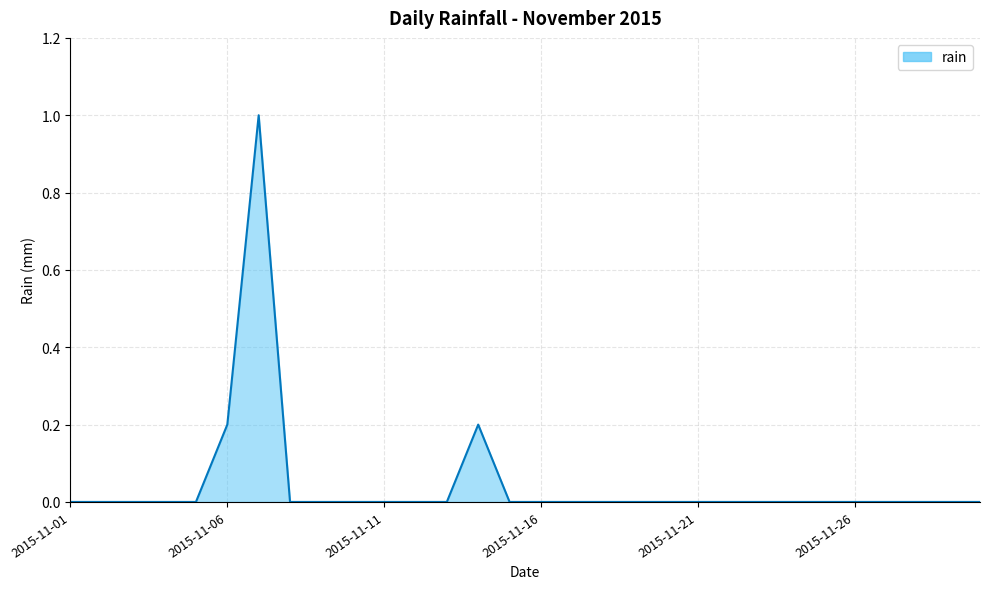

What is the greatest value displayed?

1.0